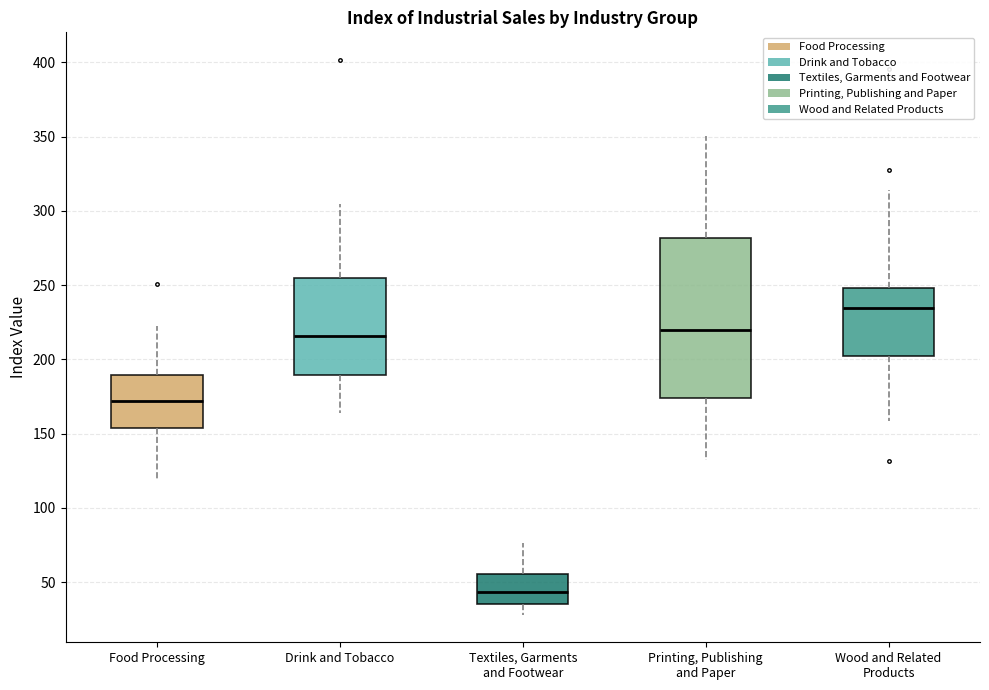

Where does the lower whisker of the box for Drink and Tobacco end on the y-axis? The values are not printed on the chart, so give them approximately, as read against the axis.

165